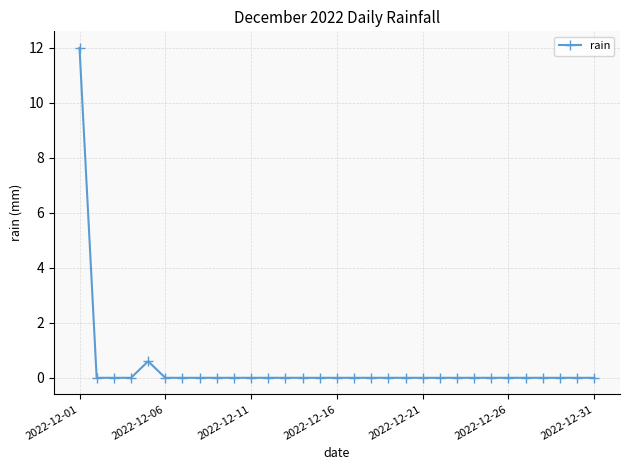

What is the sum of all values?

12.6